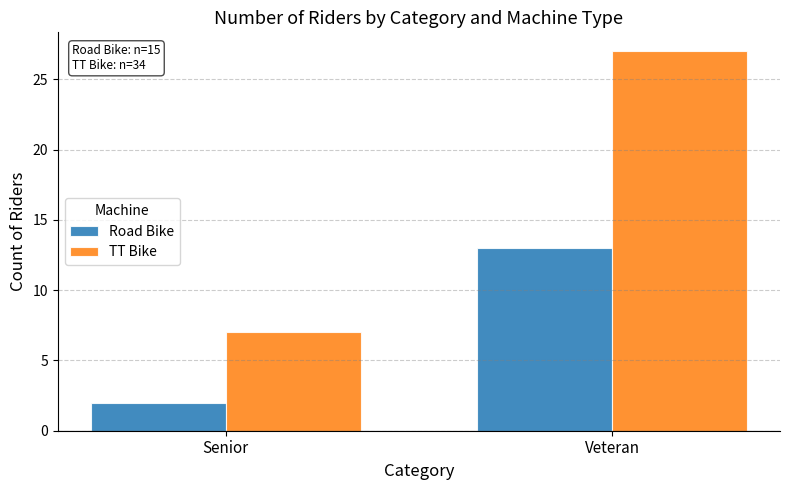

At Veteran, list the series in order from largest to smallest.

TT Bike, Road Bike